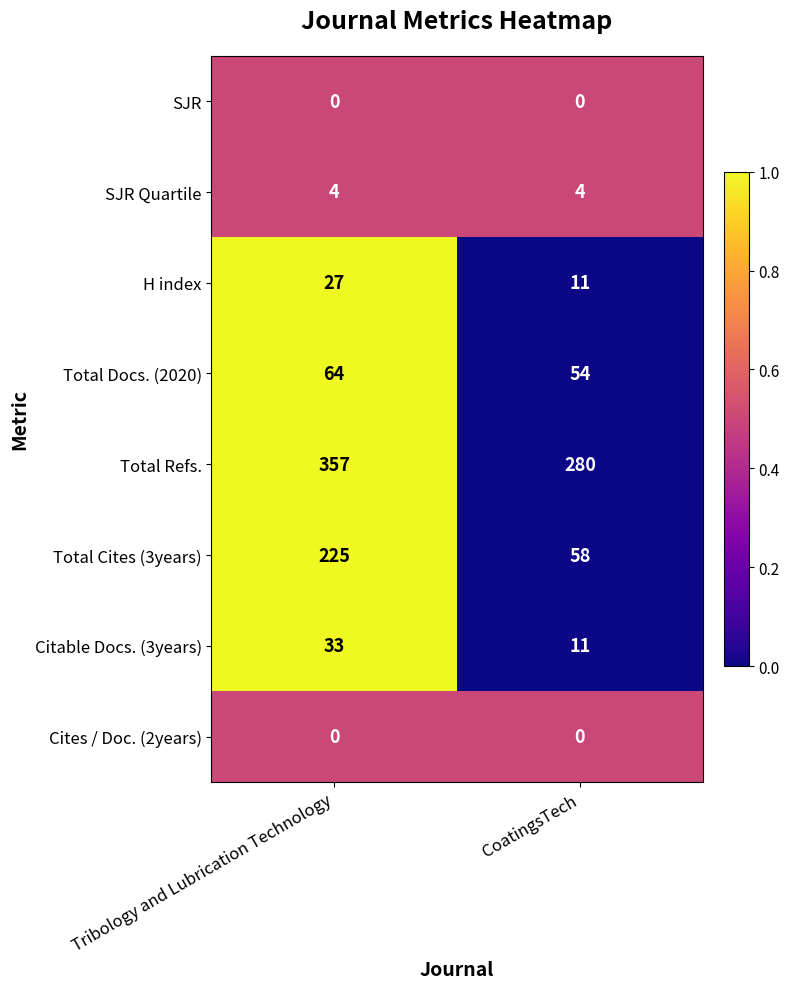

What is the spread (max minus min) of values at CoatingsTech?

280